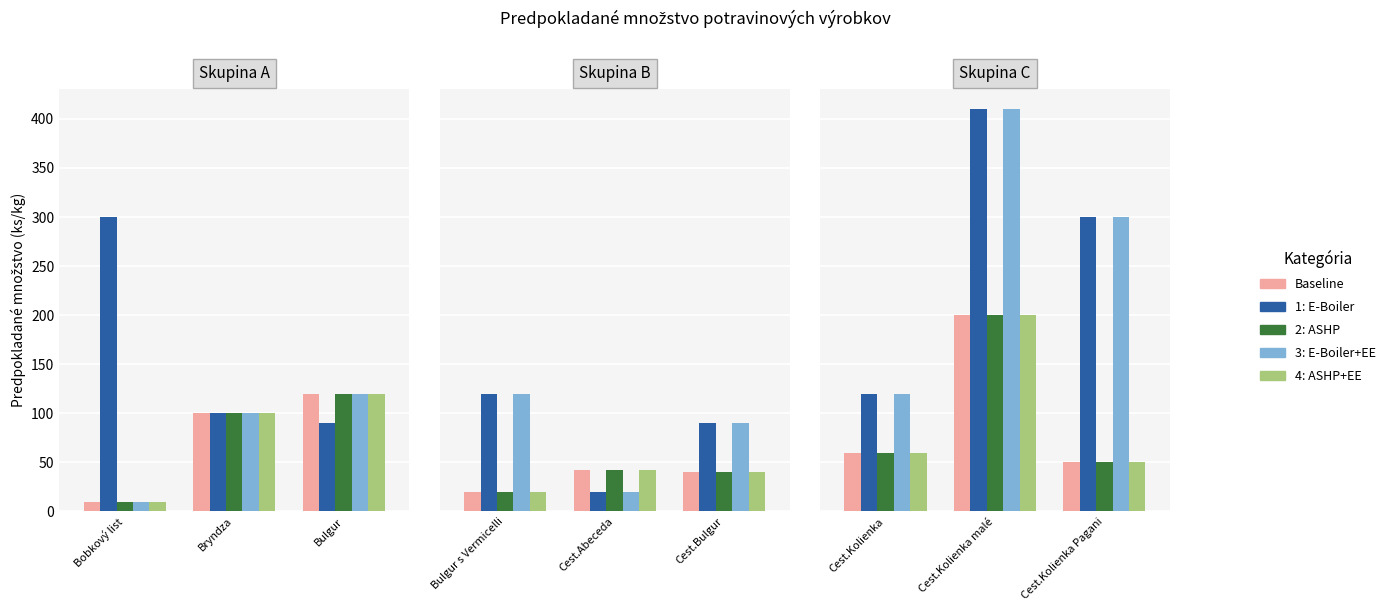

True or false: 4: ASHP+EE has a value of 40 at Cest.Kolienka.

False